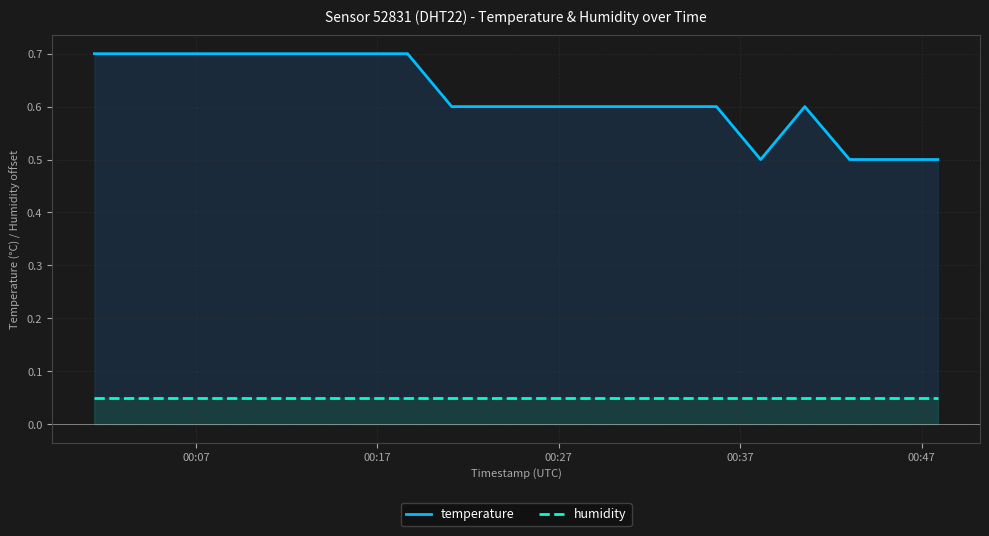

True or false: humidity and temperature cross at least once.

False